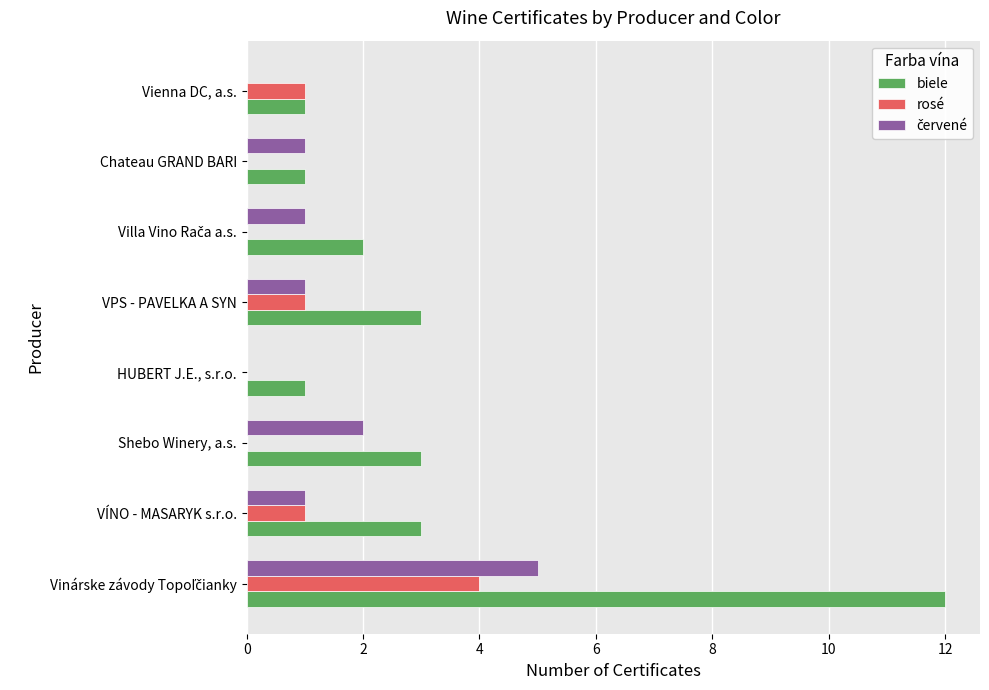

Which series has the largest total across all categories?

biele